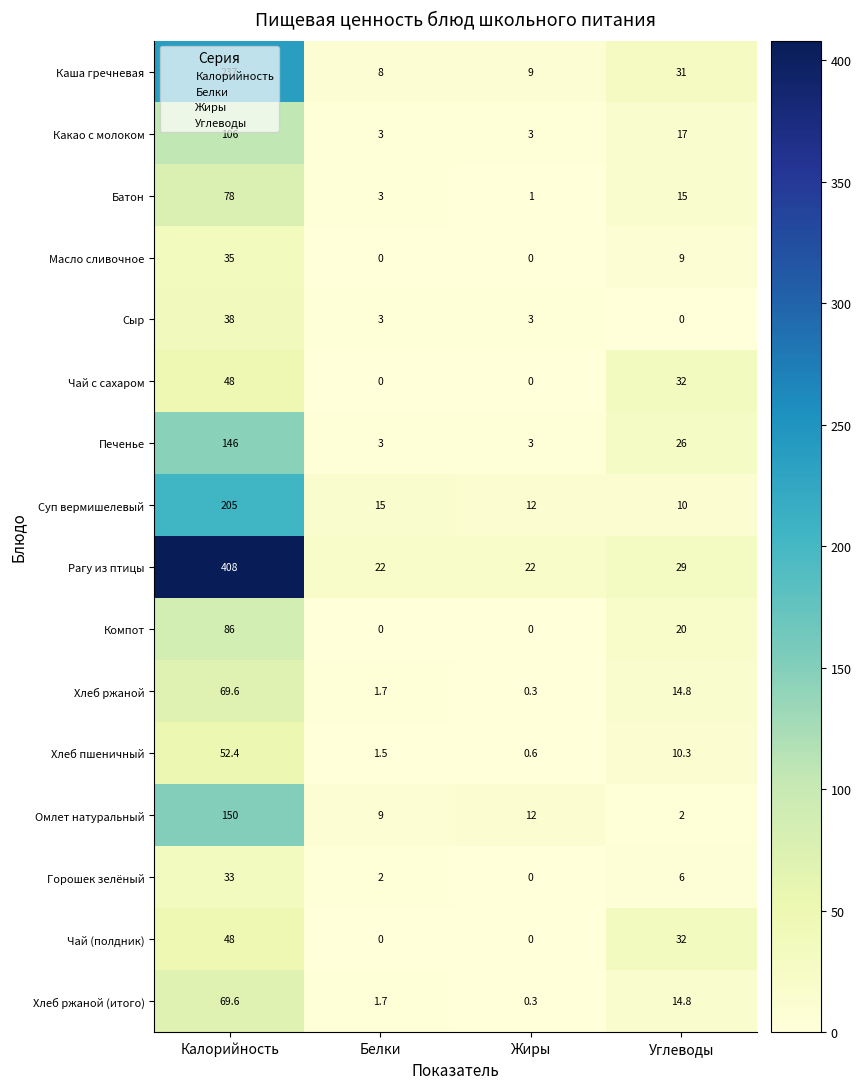

List the labels in order of Батон value, largest first.

Калорийность, Углеводы, Белки, Жиры